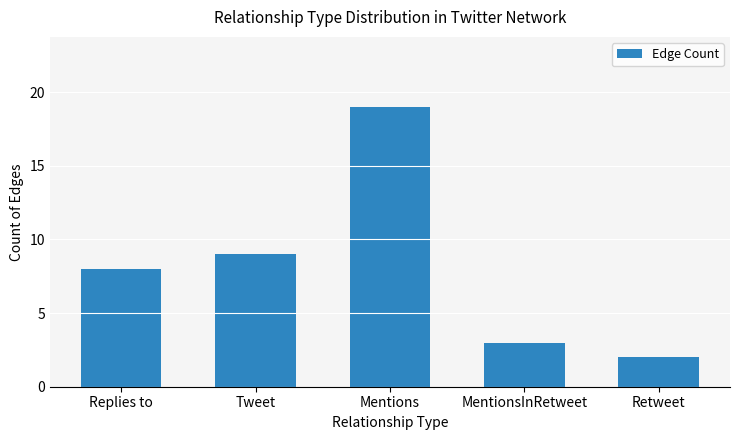

Approximately how many times larger is the value at Retweet compared to Tweet?

0.2